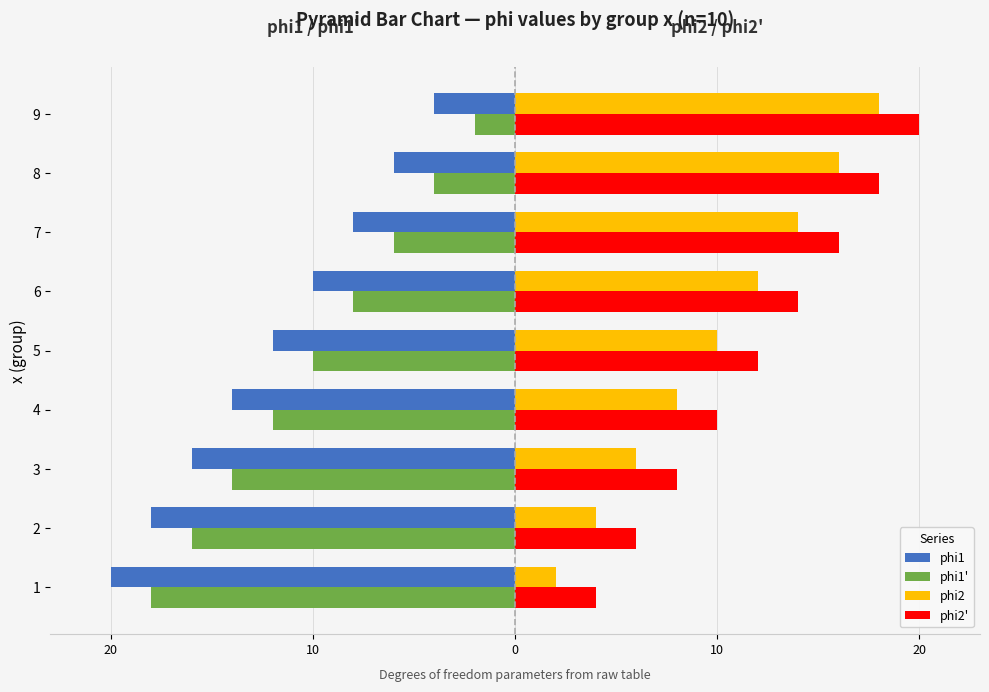

Reading left to right, transcribe all the data shown in this chart.

phi1: -20	-18	-16	-14	-12	-10	-8	-6	-4
phi1': -18	-16	-14	-12	-10	-8	-6	-4	-2
phi2: 2	4	6	8	10	12	14	16	18
phi2': 4	6	8	10	12	14	16	18	20